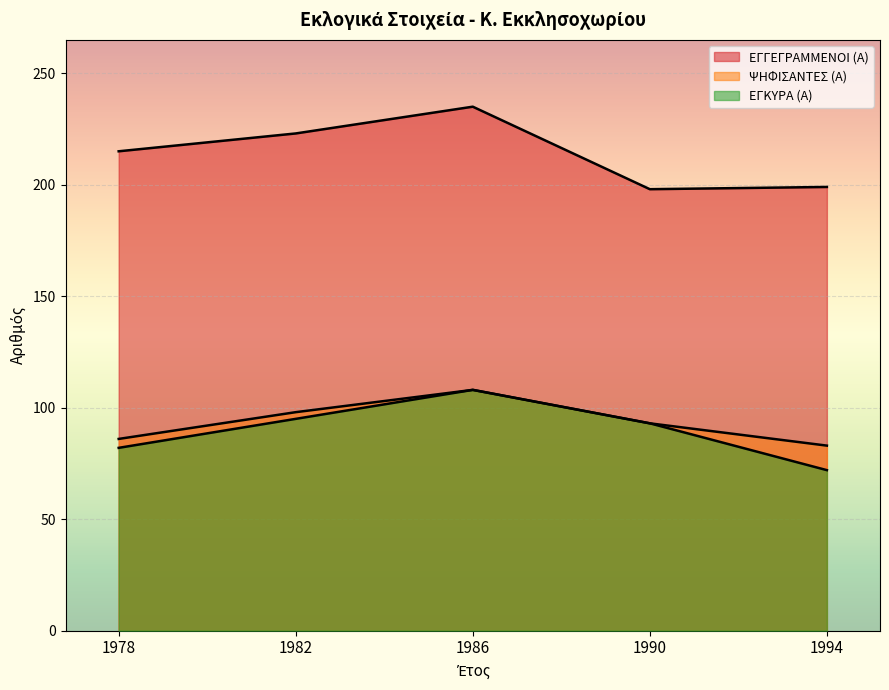

At 1986, list the series in order from largest to smallest.

ΕΓΓΕΓΡΑΜΜΕΝΟΙ (Α), ΨΗΦΙΣΑΝΤΕΣ (Α), ΕΓΚΥΡΑ (Α)